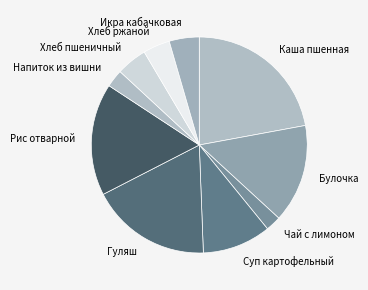

Combined, do Хлеб ржаной and Булочка account for over 50%?

No